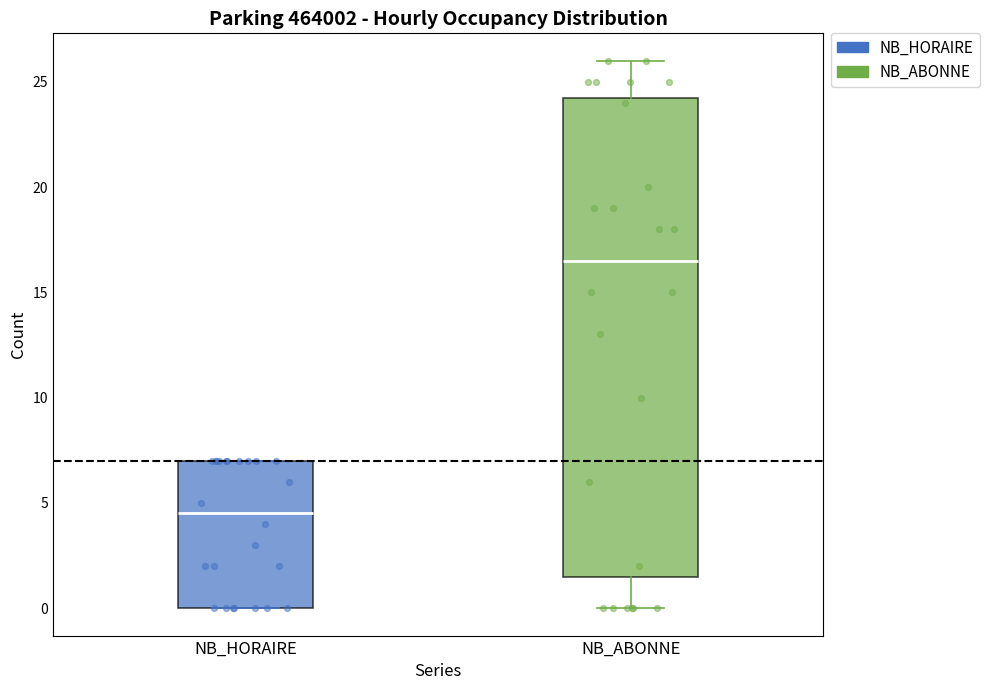

Where does the median line of the box for NB_HORAIRE sit on the y-axis? The values are not printed on the chart, so give them approximately, as read against the axis.

4.5